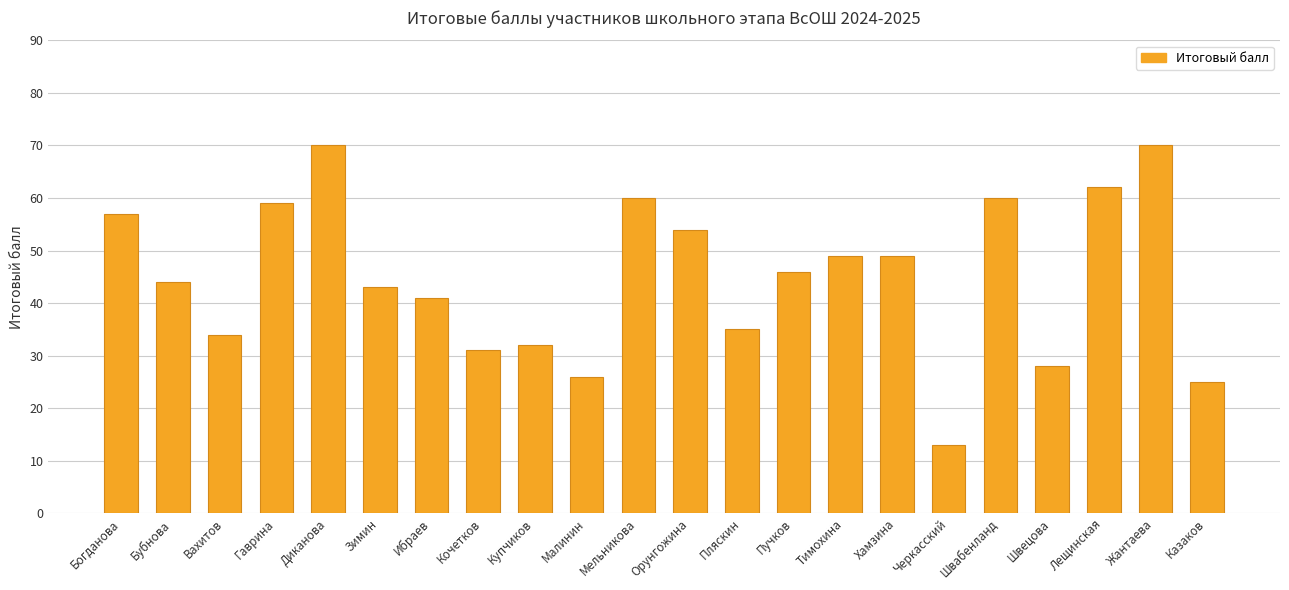

What is the sum of all values?

988